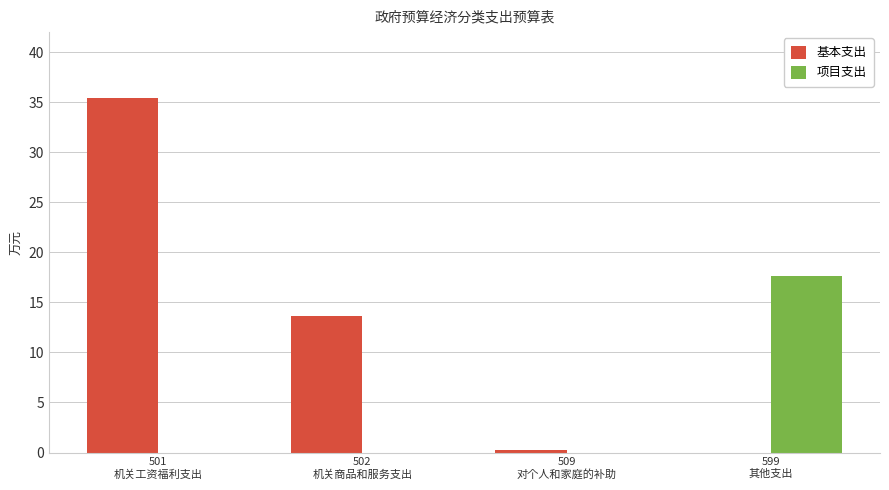

What are all the series names shown in the legend?

基本支出, 项目支出